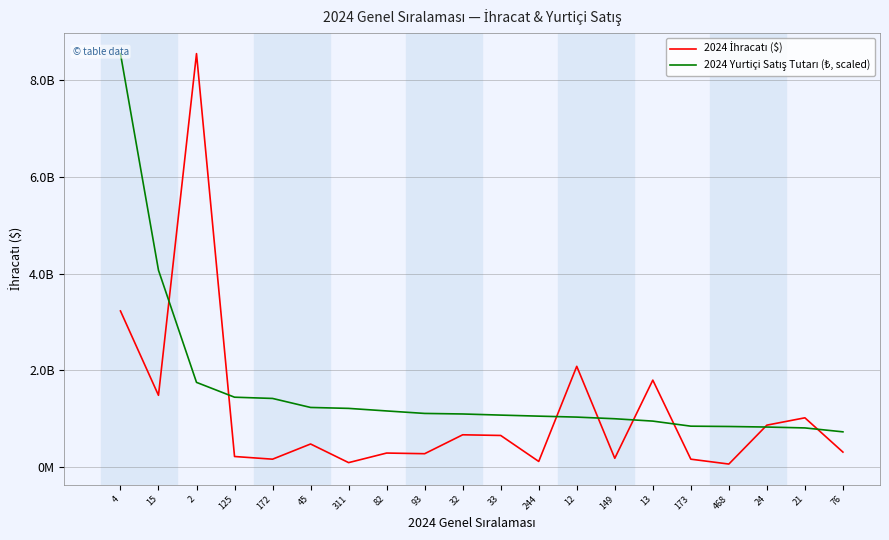

Which series has the largest total across all categories?

2024 Yurtiçi Satış Tutarı (₺, scaled)